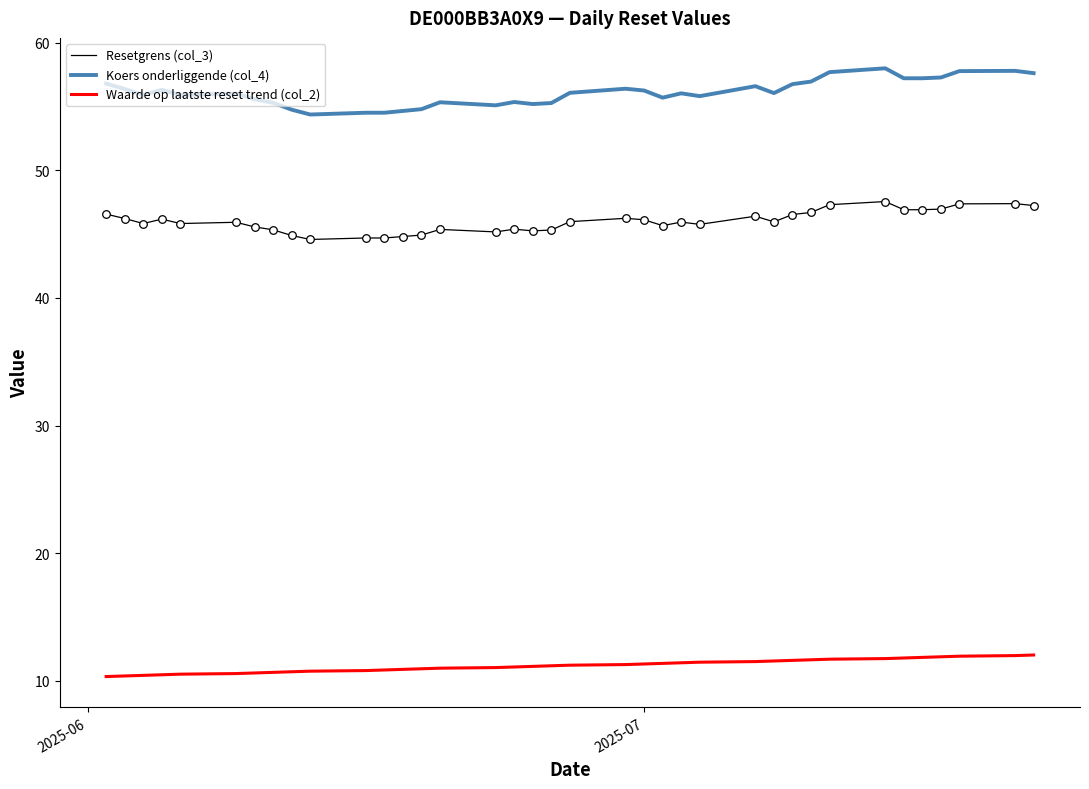

Which series has the largest range (max minus min)?

Koers onderliggende (col_4)